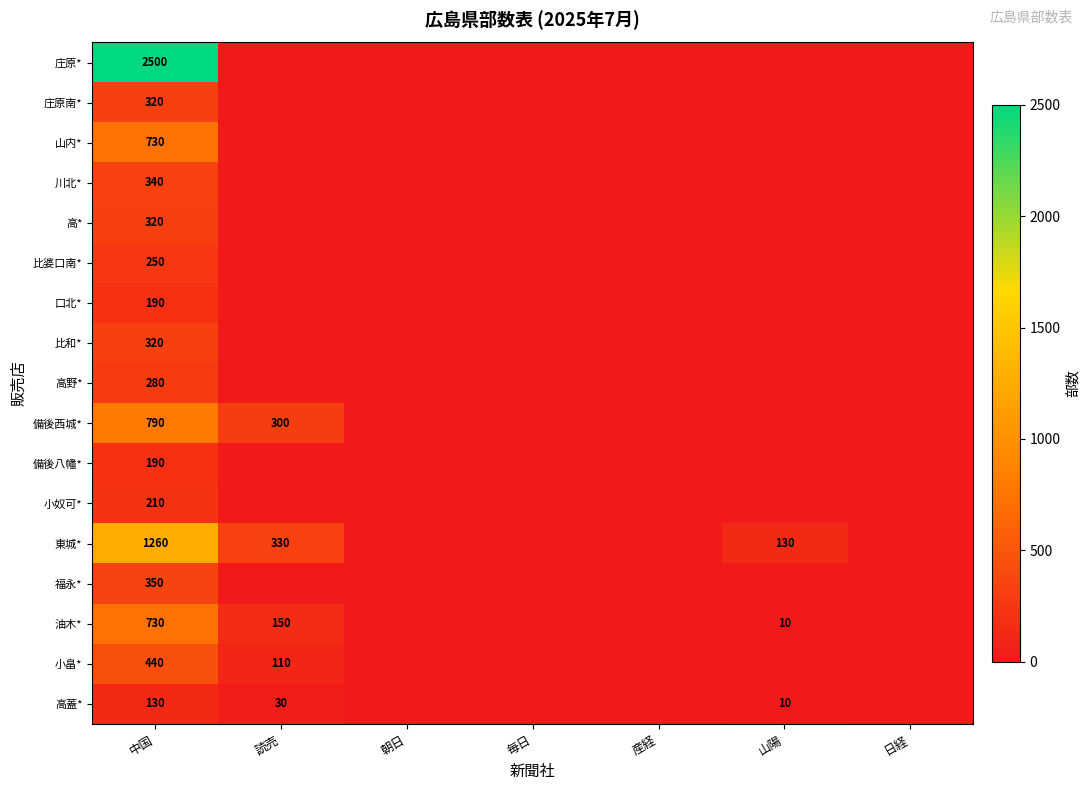

The value of 口北* at 中国 is 190. True or false?

True